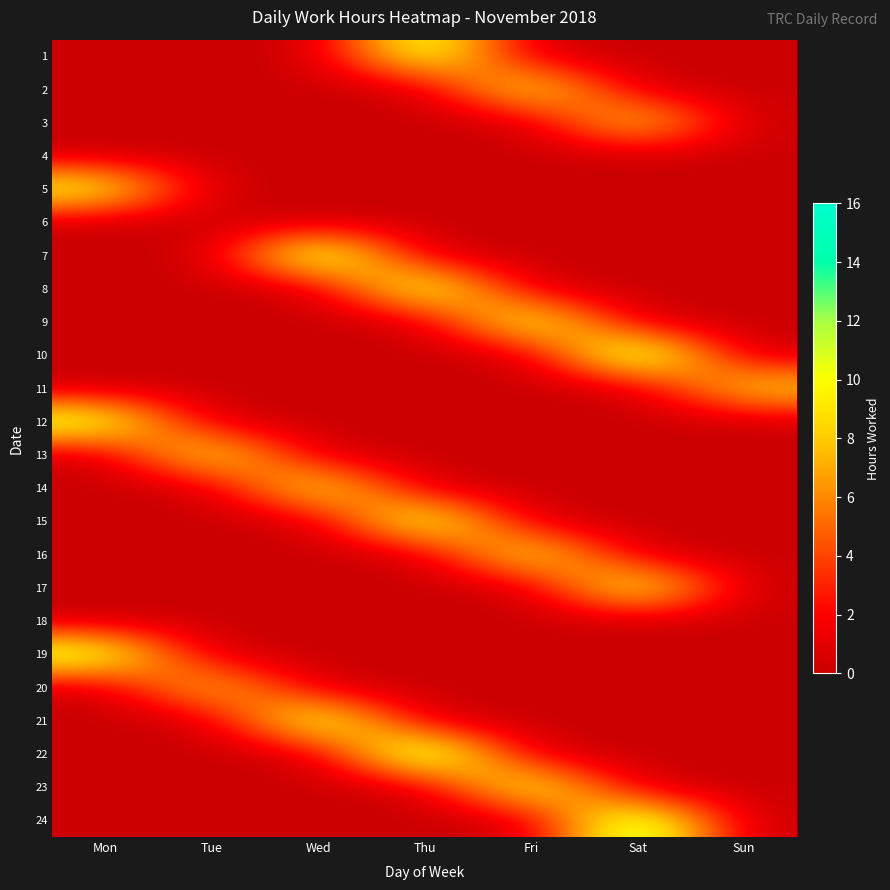

Reading right to left, transcribe all the data shown in this chart.

1: Sun=0.0	Sat=0.0	Fri=0.0	Thu=12.6	Wed=0.0	Tue=0.0	Mon=0.0
2: Sun=0.0	Sat=0.0	Fri=11.4	Thu=0.0	Wed=0.0	Tue=0.0	Mon=0.0
3: Sun=0.0	Sat=10.3	Fri=0.0	Thu=0.0	Wed=0.0	Tue=0.0	Mon=0.0
4: Sun=0.0	Sat=0.0	Fri=0.0	Thu=0.0	Wed=0.0	Tue=0.0	Mon=0.0
5: Sun=0.0	Sat=0.0	Fri=0.0	Thu=0.0	Wed=0.0	Tue=0.0	Mon=11.3
6: Sun=0.0	Sat=0.0	Fri=0.0	Thu=0.0	Wed=0.0	Tue=0.0	Mon=0.0
7: Sun=0.0	Sat=0.0	Fri=0.0	Thu=0.0	Wed=14.5	Tue=0.0	Mon=0.0
8: Sun=0.0	Sat=0.0	Fri=0.0	Thu=13.3	Wed=0.0	Tue=0.0	Mon=0.0
9: Sun=0.0	Sat=0.0	Fri=12.6	Thu=0.0	Wed=0.0	Tue=0.0	Mon=0.0
10: Sun=0.0	Sat=15.1	Fri=0.0	Thu=0.0	Wed=0.0	Tue=0.0	Mon=0.0
11: Sun=9.5	Sat=0.0	Fri=0.0	Thu=0.0	Wed=0.0	Tue=0.0	Mon=0.0
12: Sun=0.0	Sat=0.0	Fri=0.0	Thu=0.0	Wed=0.0	Tue=0.0	Mon=12.3
13: Sun=0.0	Sat=0.0	Fri=0.0	Thu=0.0	Wed=0.0	Tue=11.4	Mon=0.0
14: Sun=0.0	Sat=0.0	Fri=0.0	Thu=0.0	Wed=11.5	Tue=0.0	Mon=0.0
15: Sun=0.0	Sat=0.0	Fri=0.0	Thu=13.3	Wed=0.0	Tue=0.0	Mon=0.0
16: Sun=0.0	Sat=0.0	Fri=11.5	Thu=0.0	Wed=0.0	Tue=0.0	Mon=0.0
17: Sun=0.0	Sat=12.6	Fri=0.0	Thu=0.0	Wed=0.0	Tue=0.0	Mon=0.0
18: Sun=0.0	Sat=0.0	Fri=0.0	Thu=0.0	Wed=0.0	Tue=0.0	Mon=0.0
19: Sun=0.0	Sat=0.0	Fri=0.0	Thu=0.0	Wed=0.0	Tue=0.0	Mon=12.6
20: Sun=0.0	Sat=0.0	Fri=0.0	Thu=0.0	Wed=0.0	Tue=9.6	Mon=0.0
21: Sun=0.0	Sat=0.0	Fri=0.0	Thu=0.0	Wed=13.4	Tue=0.0	Mon=0.0
22: Sun=0.0	Sat=0.0	Fri=0.0	Thu=15.5	Wed=0.0	Tue=0.0	Mon=0.0
23: Sun=0.0	Sat=0.0	Fri=12.6	Thu=0.0	Wed=0.0	Tue=0.0	Mon=0.0
24: Sun=0.0	Sat=14.4	Fri=0.0	Thu=0.0	Wed=0.0	Tue=0.0	Mon=0.0